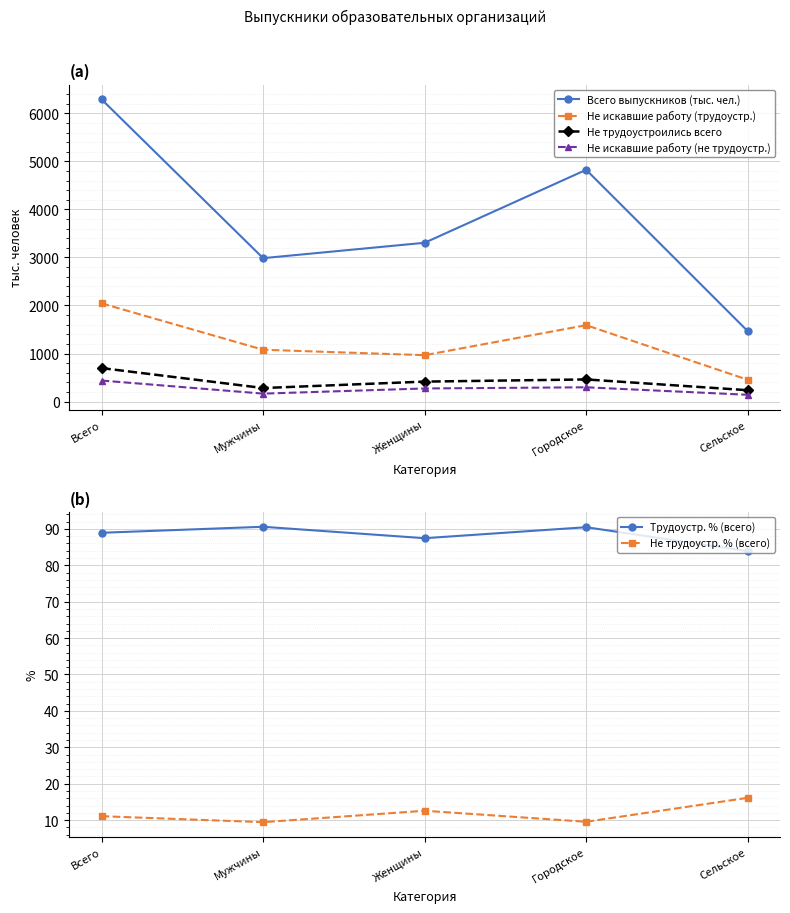

How many data points in Не искавшие работу (трудоустр.) are less than 1078?

2